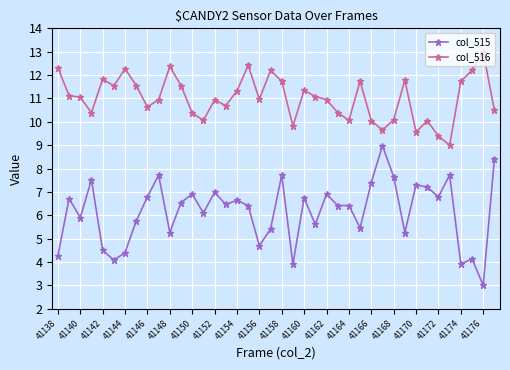

What are all the series names shown in the legend?

col_515, col_516